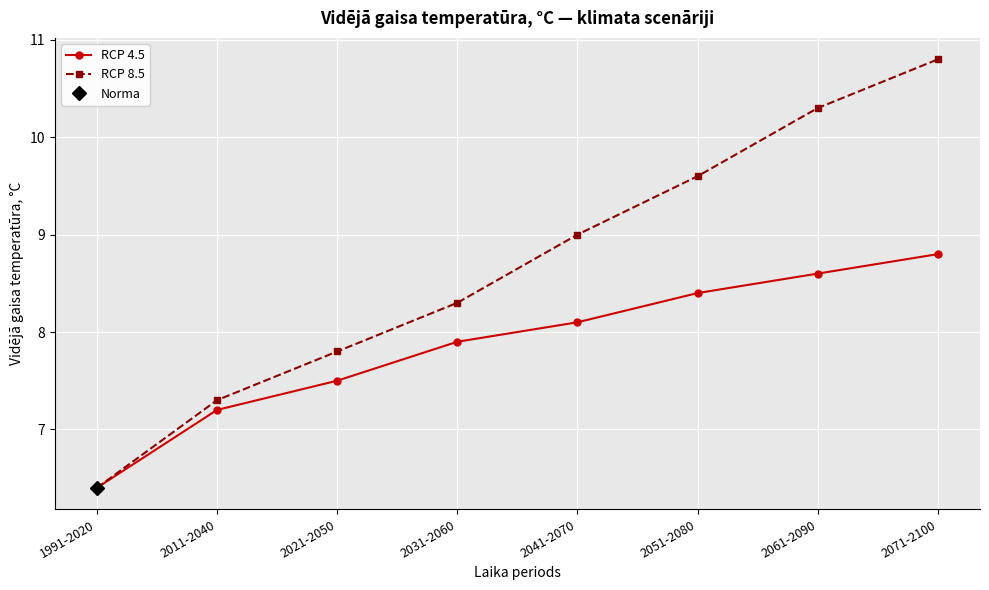

What is the difference between the second highest and second lowest values in the RCP 4.5 series?

1.4